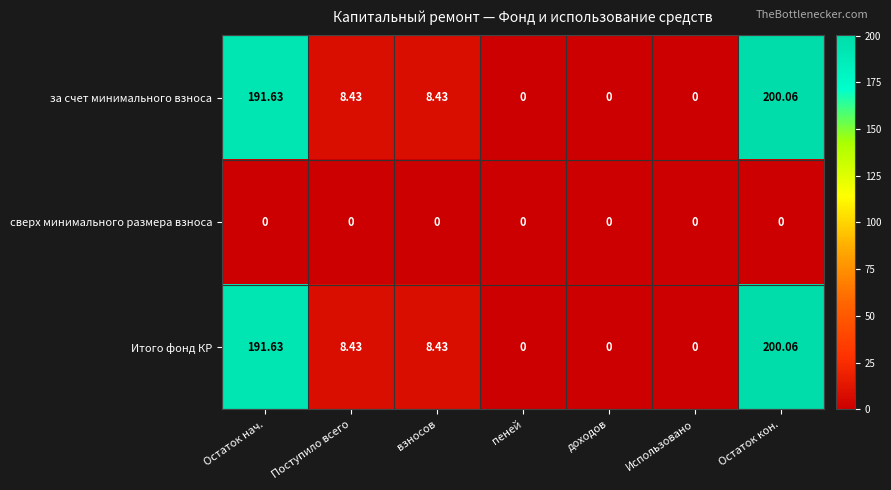

Is the value of за счет минимального взноса at Остаток нач. greater than the value of Итого фонд КР at Использовано?

Yes